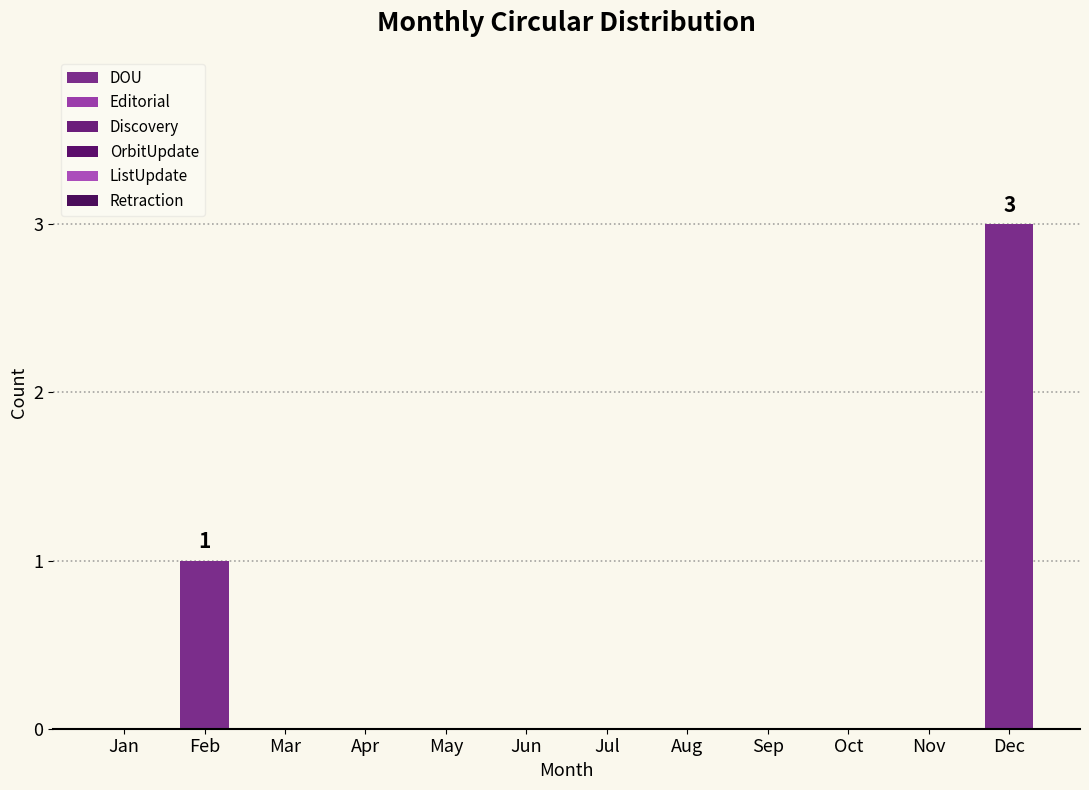

Count the number of categories in the chart.

12